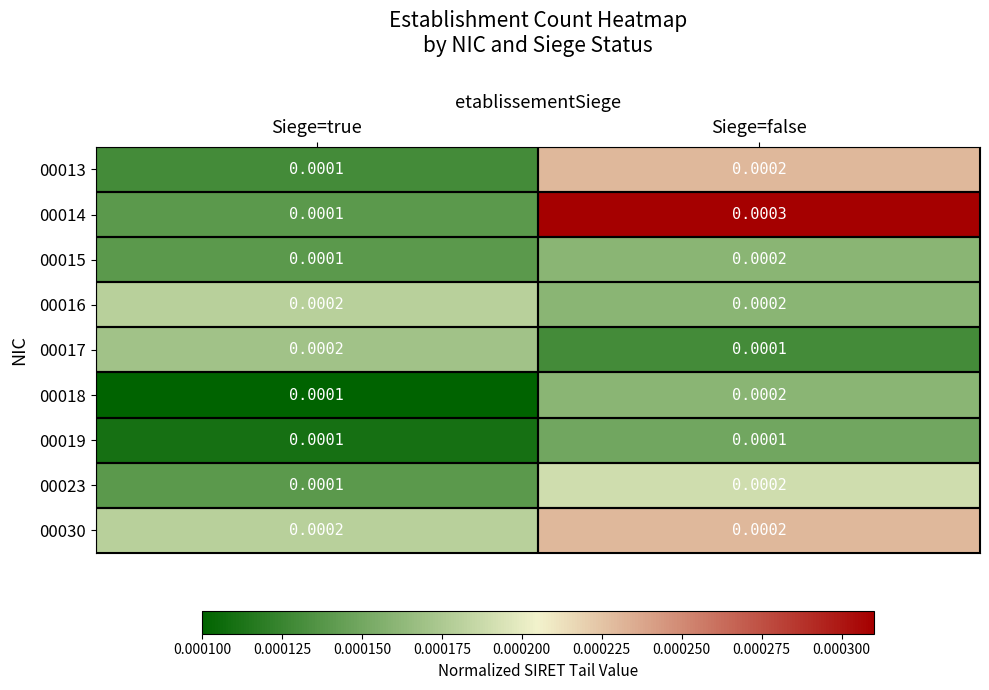

At which label is 00017 closest to 0?

Siege=false